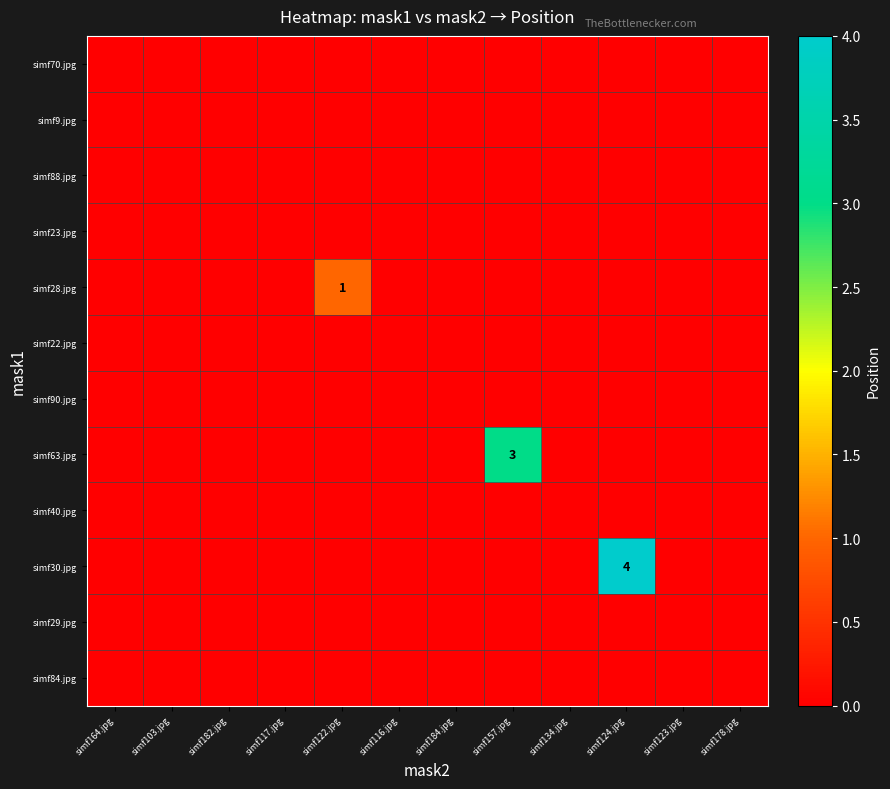

The value of simf28.jpg at simf122.jpg is 0. True or false?

False